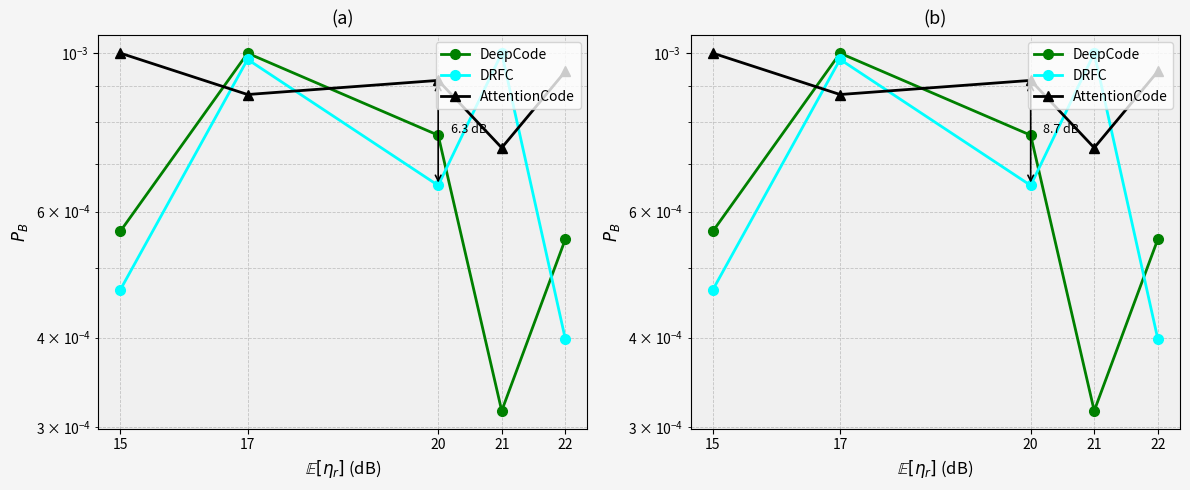

Reading right to left, list all the values displayed in this chart.

DeepCode: 22=0.0	21=0.0	20=0.0	17=0.0	15=0.0
DRFC: 22=0.0	21=0.0	20=0.0	17=0.0	15=0.0
AttentionCode: 22=0.0	21=0.0	20=0.0	17=0.0	15=0.0